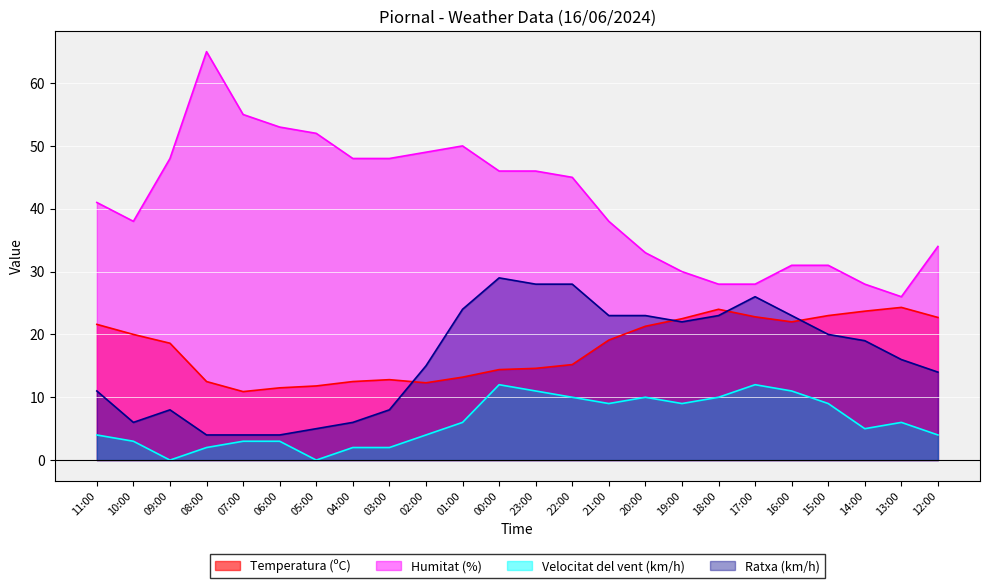

How many categories are shown in the chart?

24